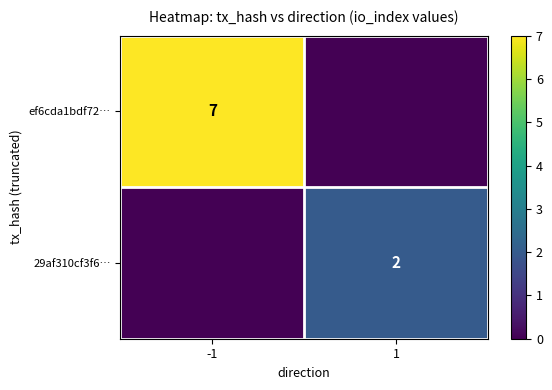

True or false: 29af310cf3f6… has a value of 2 at 1.

True